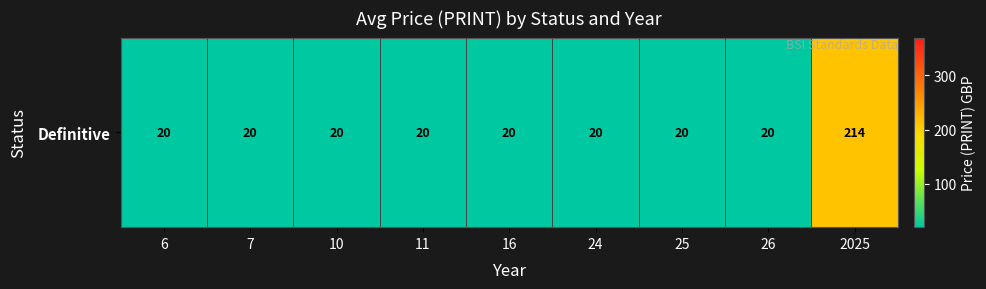

Reading right to left, extract all data points from this chart.

2025=213.6	26=20.0	25=20.0	24=20.0	16=20.0	11=20.0	10=20.0	7=20.0	6=20.0